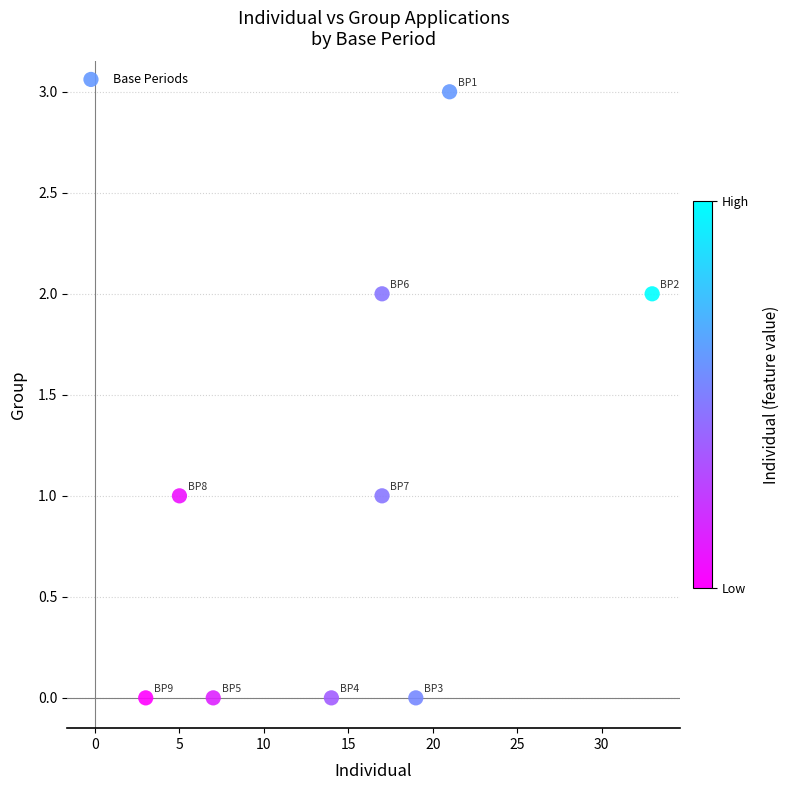

What is the average X value?

15